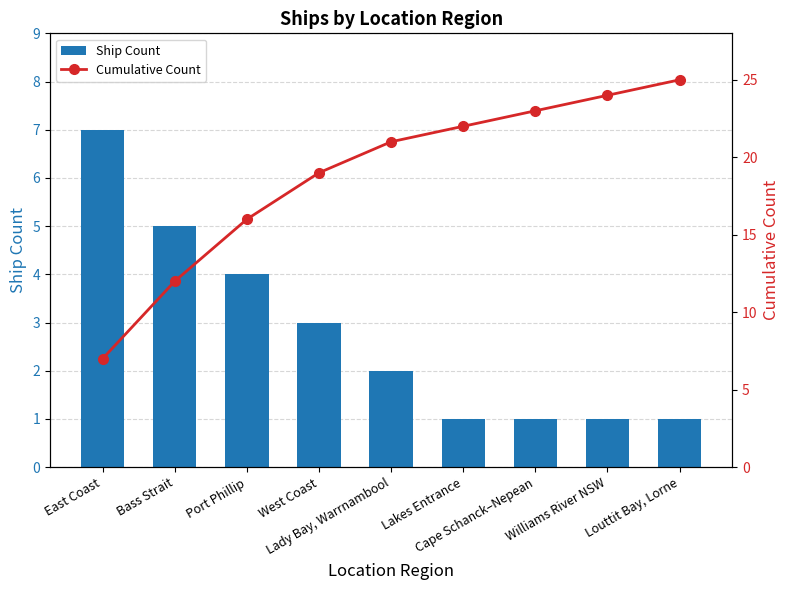

True or false: Ship Count has a value of 2 at Williams River NSW.

False